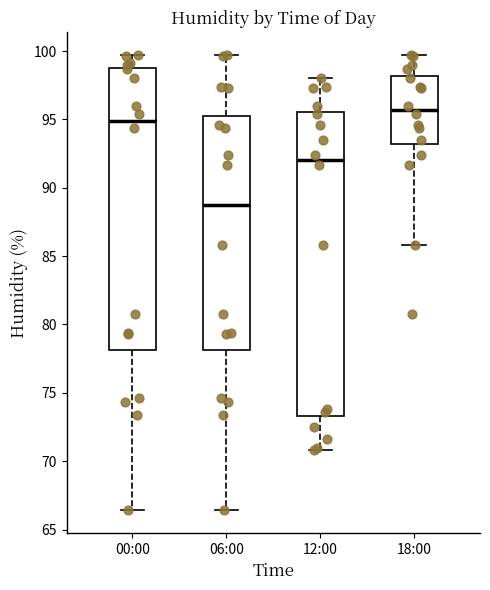

Reading left to right, read every box against the y-axis: the position of its median line, the range the box covers, and the ends of its whiskers. The values are not printed on the chart, so give them approximately, as read against the axis.

00:00: median 95.0, box 78.0 to 99.0, whiskers 66.5 to 99.5
06:00: median 89.0, box 78.0 to 95.5, whiskers 66.5 to 99.5
12:00: median 92.0, box 73.5 to 95.5, whiskers 71.0 to 98.0
18:00: median 95.5, box 93.0 to 98.0, whiskers 86.0 to 99.5